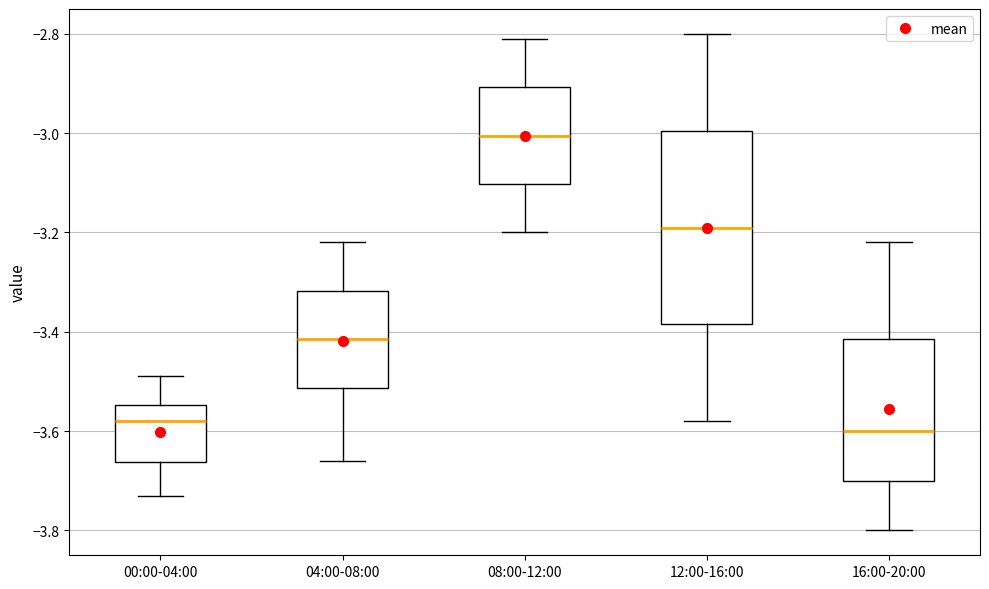

Reading left to right, read every box against the y-axis: the position of its median line, the range the box covers, and the ends of its whiskers. The values are not printed on the chart, so give them approximately, as read against the axis.

00:00-04:00: median -3.58, box -3.66 to -3.54, whiskers -3.72 to -3.48
04:00-08:00: median -3.42, box -3.52 to -3.32, whiskers -3.66 to -3.22
08:00-12:00: median -3.00, box -3.10 to -2.90, whiskers -3.20 to -2.80
12:00-16:00: median -3.18, box -3.38 to -3.00, whiskers -3.58 to -2.80
16:00-20:00: median -3.60, box -3.70 to -3.42, whiskers -3.80 to -3.22